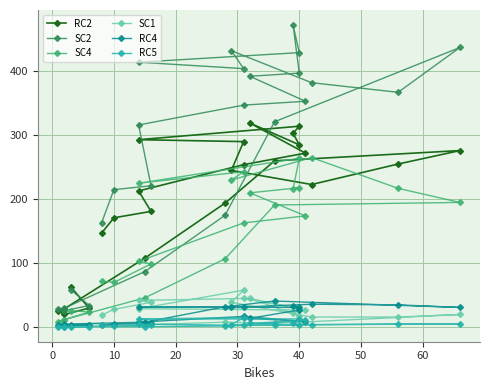

True or false: SC4 and SC1 cross at least once.

False